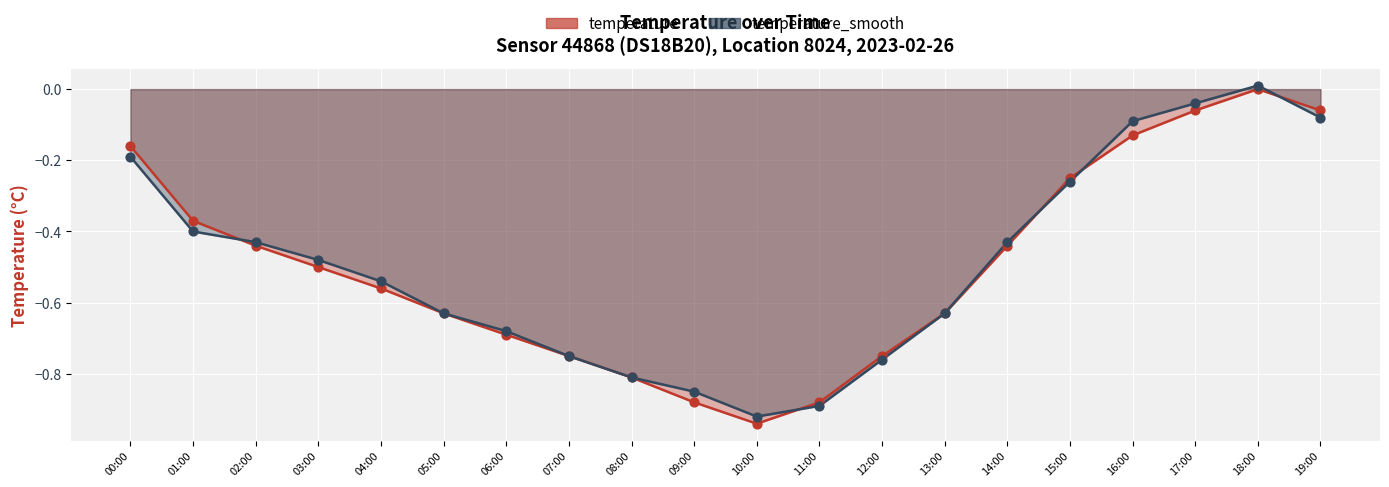

What is the total value across all series at 10:00?

-1.9